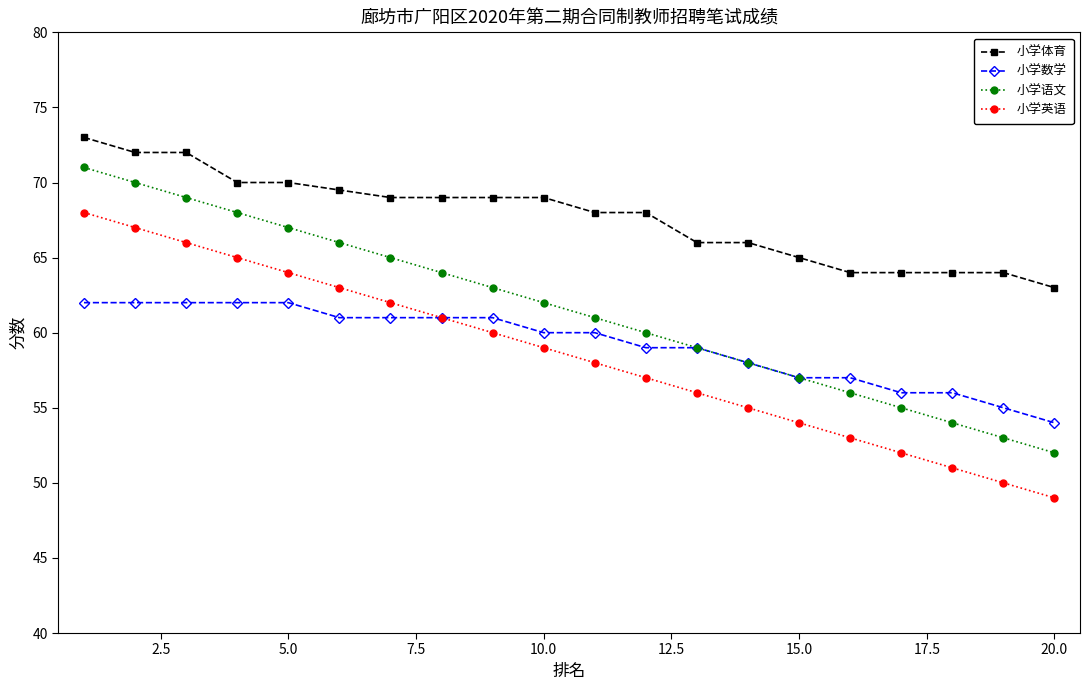

What is the value of the 小学数学 point at the 17th from the left?

56.0